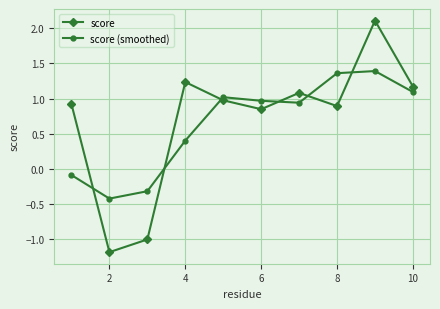

Which series has the widest spread of values?

score